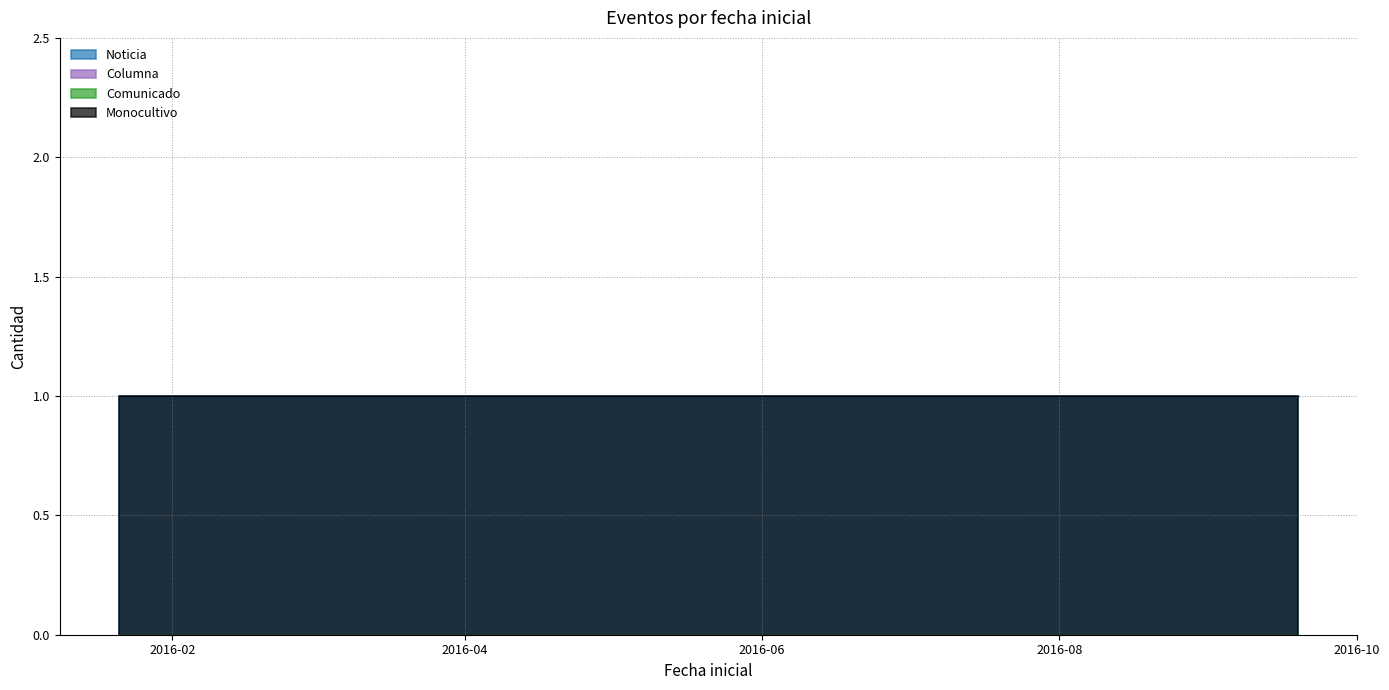

What is the label of the 2nd point from the left?

2016-04-23